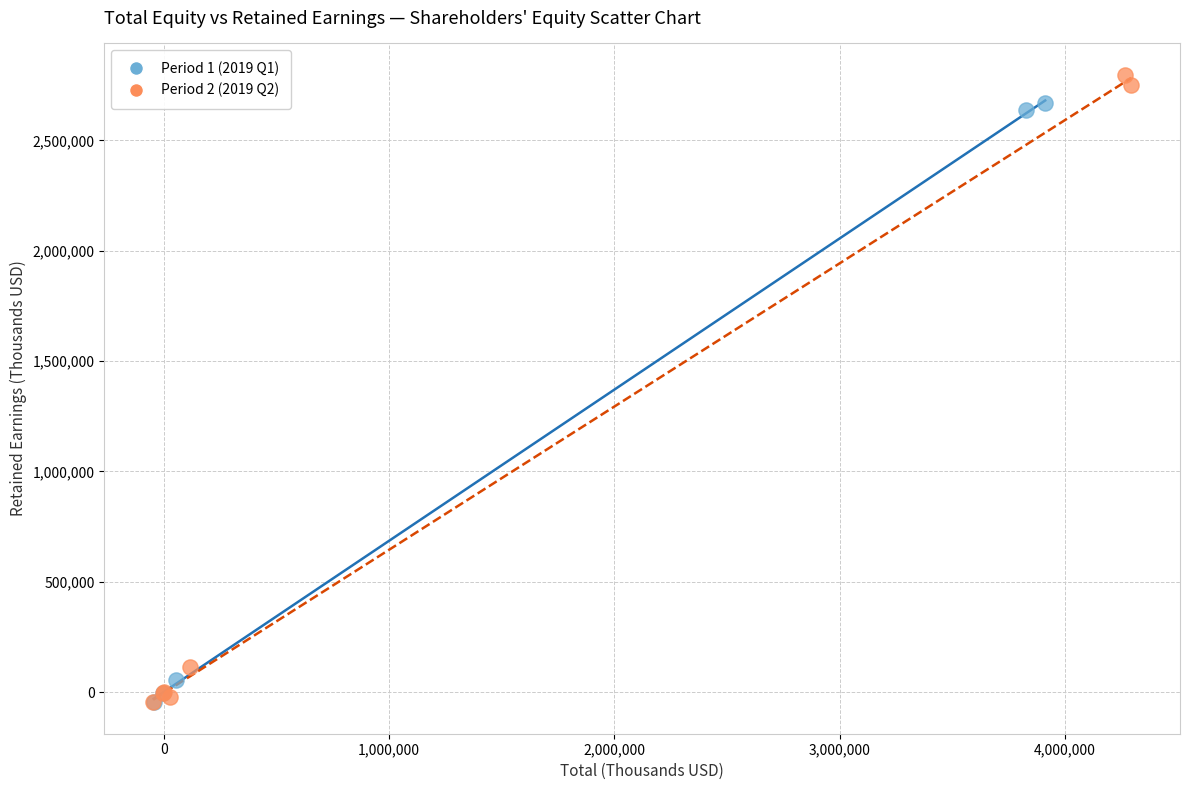

Which series has the largest Y range (max minus min)?

Period 2 (2019 Q2)